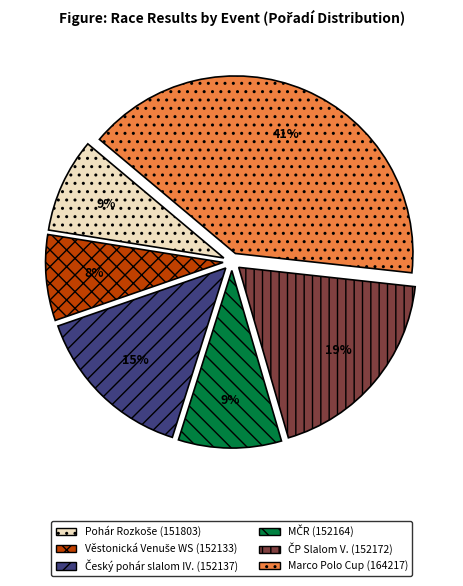

The Marco Polo Cup (164217) slice represents 41% of the pie. True or false?

True